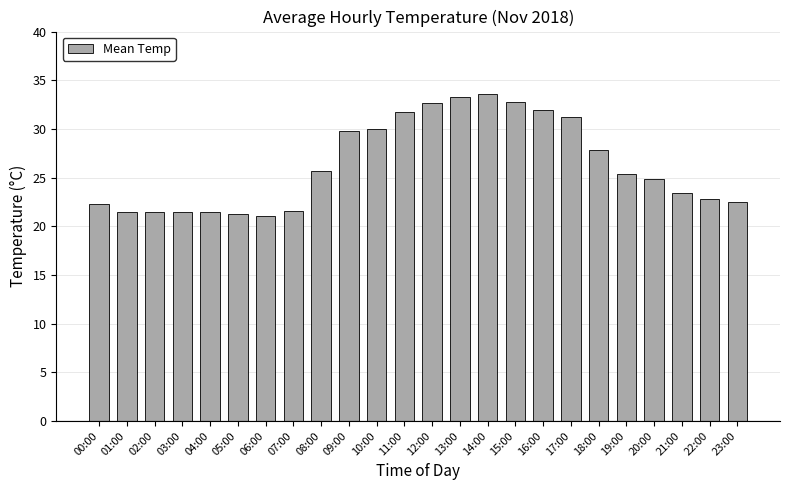

Between 11:00 and 05:00, which is larger?

11:00